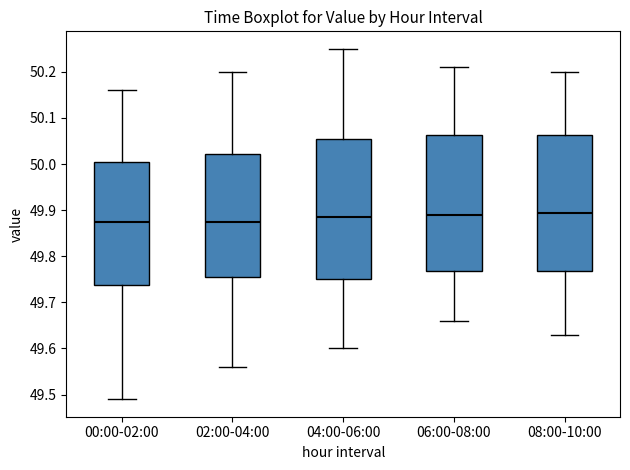

Reading left to right, read every box against the y-axis: the position of its median line, the range the box covers, and the ends of its whiskers. The values are not printed on the chart, so give them approximately, as read against the axis.

00:00-02:00: median 49.88, box 49.74 to 50.01, whiskers 49.49 to 50.16
02:00-04:00: median 49.88, box 49.76 to 50.02, whiskers 49.56 to 50.20
04:00-06:00: median 49.89, box 49.75 to 50.06, whiskers 49.60 to 50.25
06:00-08:00: median 49.89, box 49.77 to 50.06, whiskers 49.66 to 50.21
08:00-10:00: median 49.90, box 49.77 to 50.06, whiskers 49.63 to 50.20